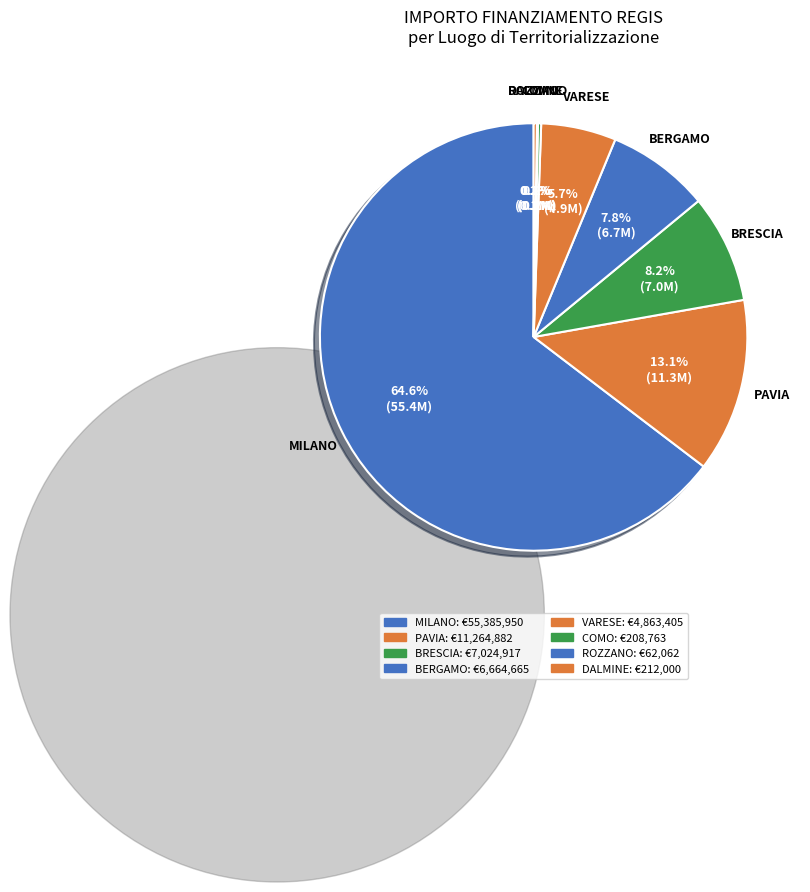

Which slice is the largest?

MILANO